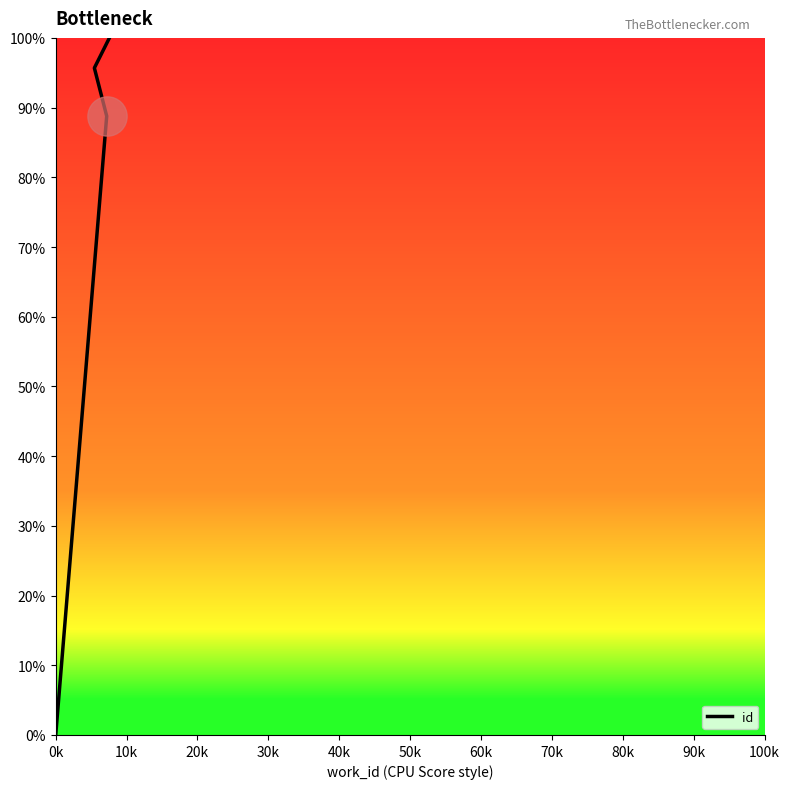

Between 30k and 0k, which is larger?

30k